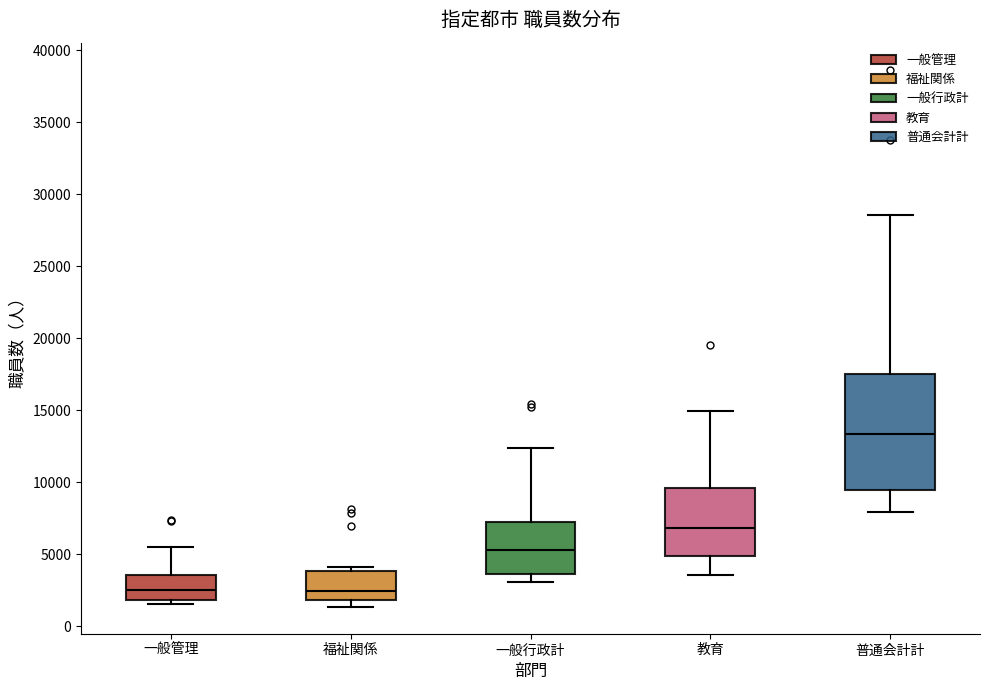

Reading left to right, transcribe this box plot: for each box, give where its median line is, the range the box spans, and where its two whiskers end, as read against the y-axis. The values are not printed on the chart, so give them approximately, as read against the axis.

一般管理: median 2500, box 2000 to 3500, whiskers 1500 to 5500
福祉関係: median 2500, box 2000 to 4000, whiskers 1500 to 4000 (just above the box's upper edge)
一般行政計: median 5500, box 3500 to 7000, whiskers 3000 to 12500
教育: median 7000, box 5000 to 9500, whiskers 3500 to 15000
普通会計計: median 13500, box 9500 to 17500, whiskers 8000 to 28500